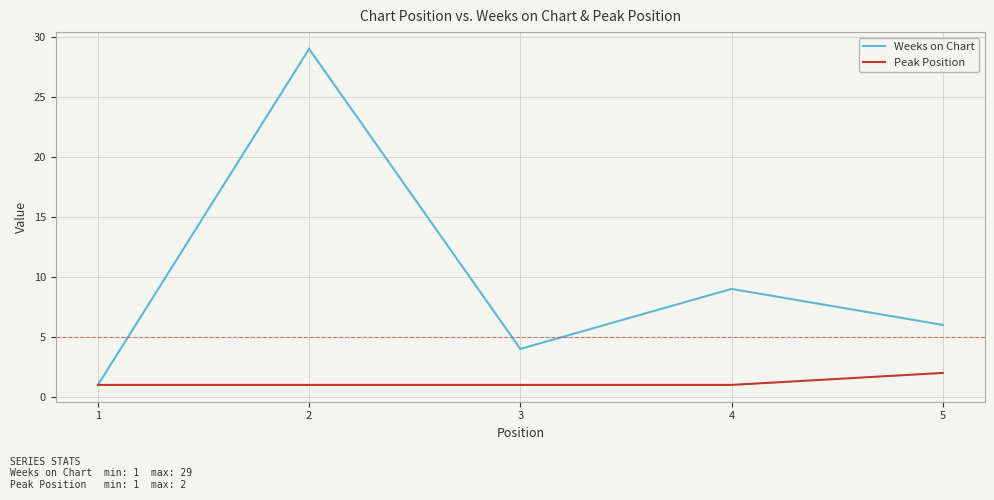

List the series in order of their overall mean, highest first.

Weeks on Chart, Peak Position